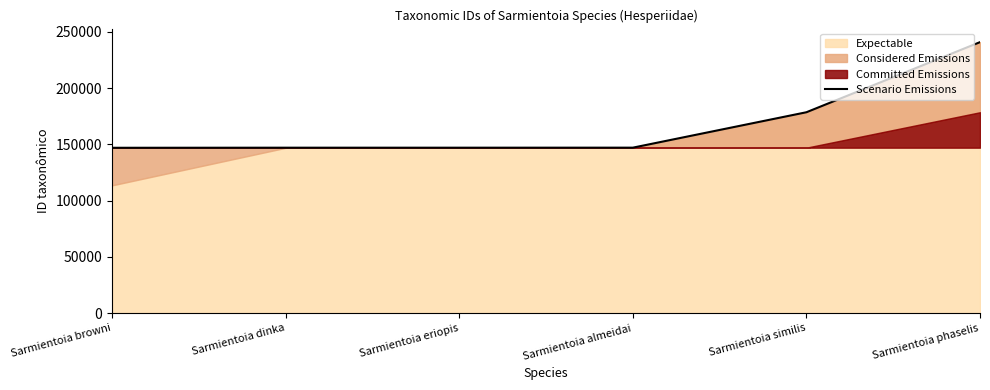

True or false: there are more than 1 points higher than both neighbors.

False